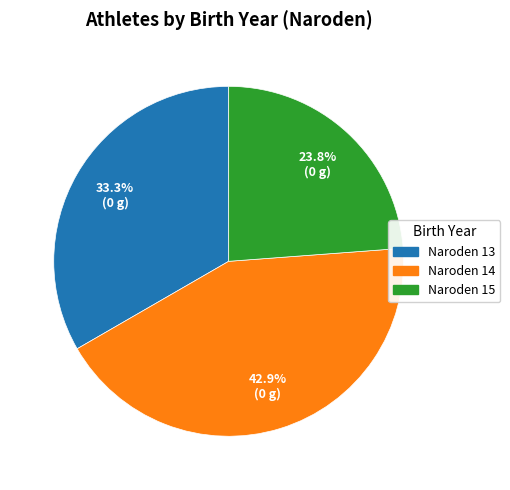

Rank the categories by value from highest to lowest.

Naroden 14, Naroden 13, Naroden 15